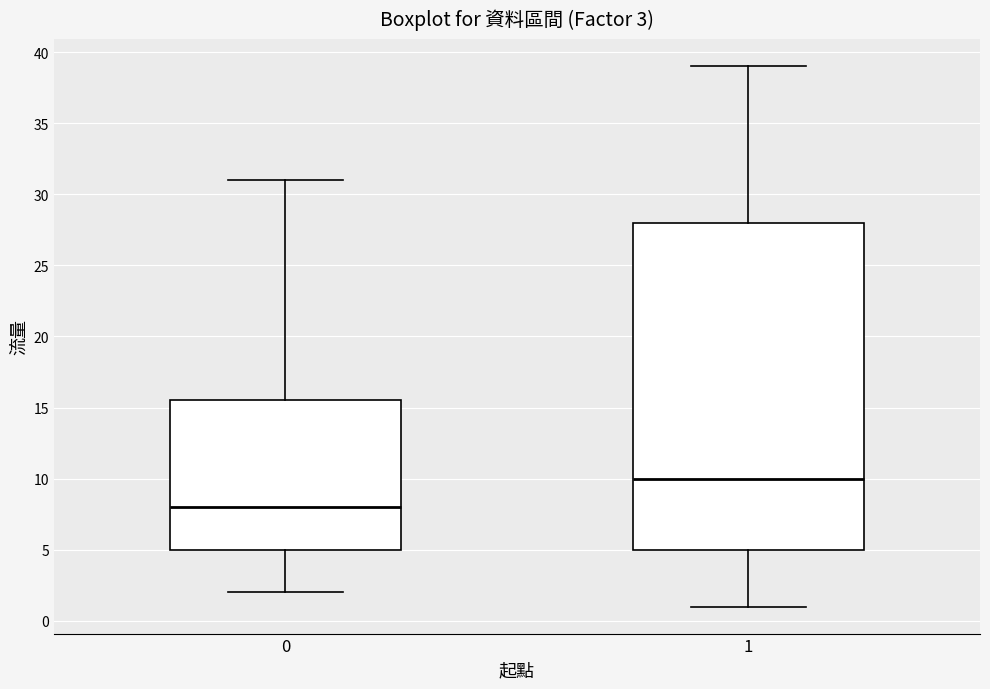

Which box is the tallest, from its lower edge to its upper edge?

1